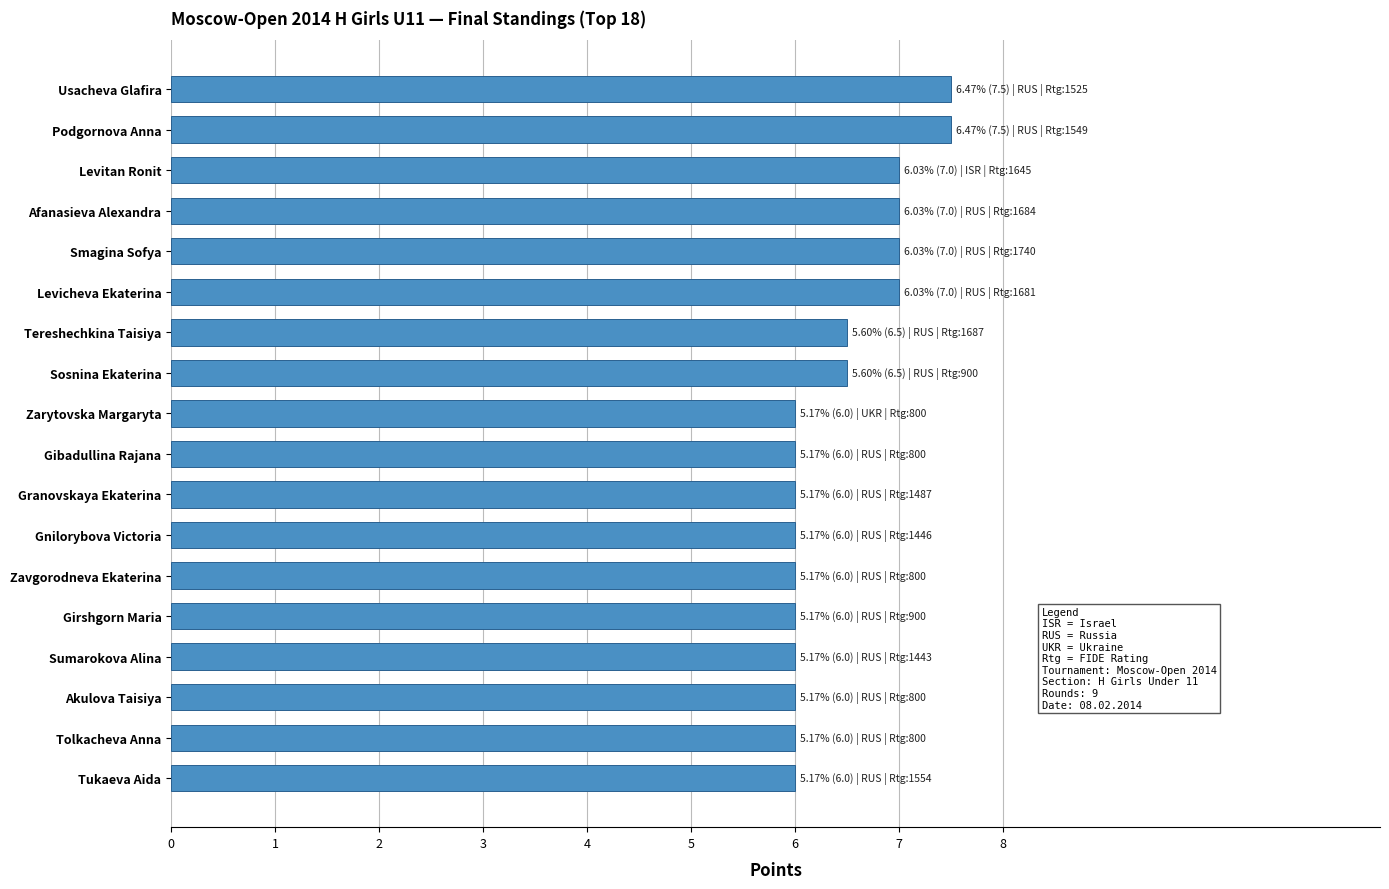

Reading bottom to top, what are all the values shown in this chart?

Tukaeva Aida=6.0	Tolkacheva Anna=6.0	Akulova Taisiya=6.0	Sumarokova Alina=6.0	Girshgorn Maria=6.0	Zavgorodneva Ekaterina=6.0	Gnilorybova Victoria=6.0	Granovskaya Ekaterina=6.0	Gibadullina Rajana=6.0	Zarytovska Margaryta=6.0	Sosnina Ekaterina=6.5	Tereshechkina Taisiya=6.5	Levicheva Ekaterina=7.0	Smagina Sofya=7.0	Afanasieva Alexandra=7.0	Levitan Ronit=7.0	Podgornova Anna=7.5	Usacheva Glafira=7.5